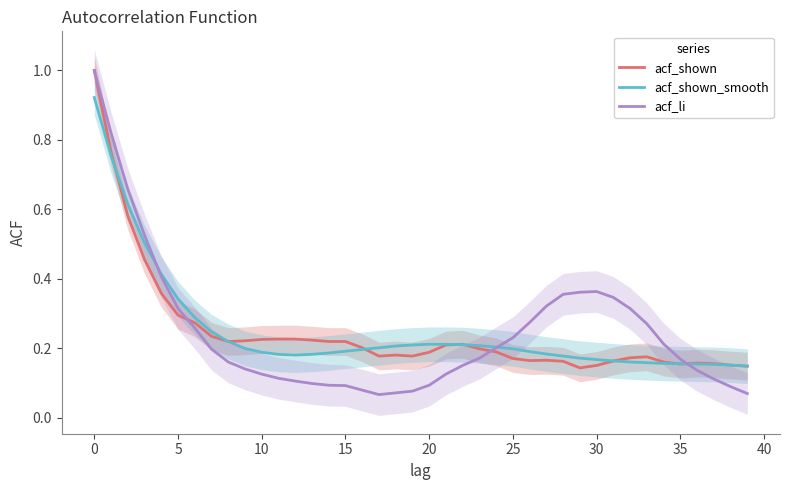

List the series in order of their peak value, lowest first.

acf_shown_smooth, acf_shown, acf_li